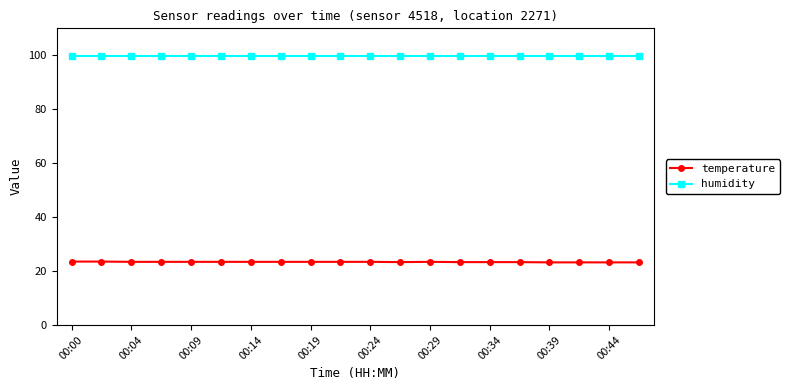

What is the smallest value displayed?

23.2